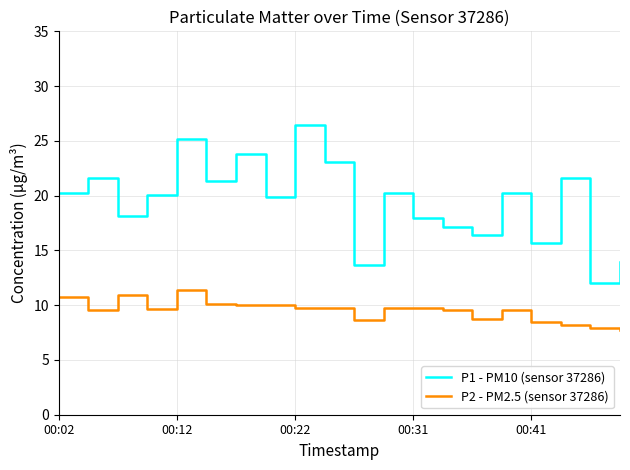

Which series has the largest total across all categories?

P1 - PM10 (sensor 37286)